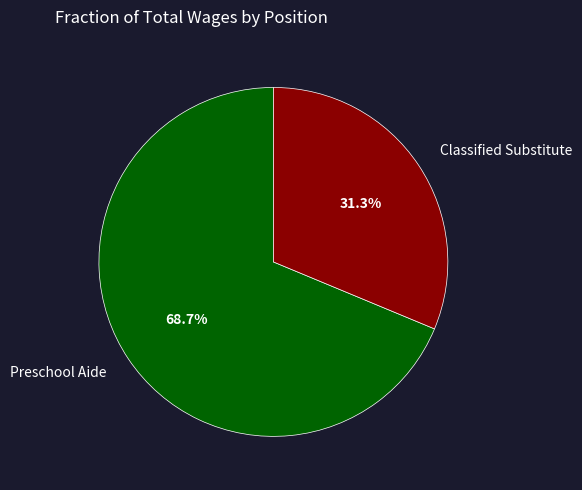

Is there any slice that represents more than half of the pie?

Yes